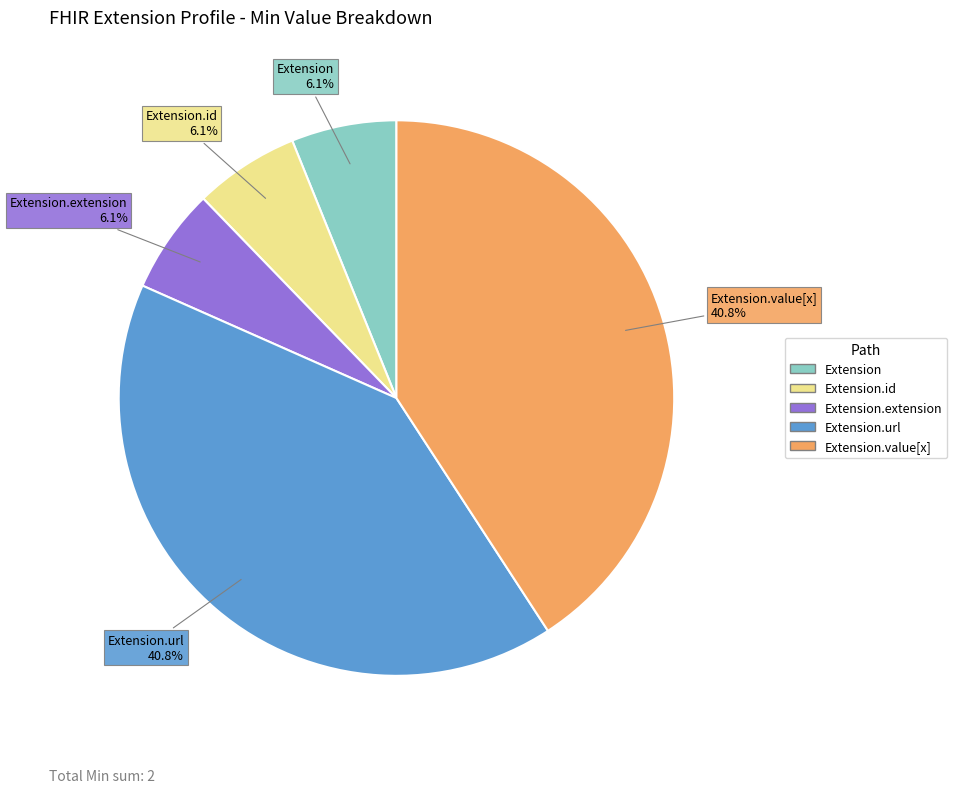

To the nearest percent, what is the average slice percentage?

20%